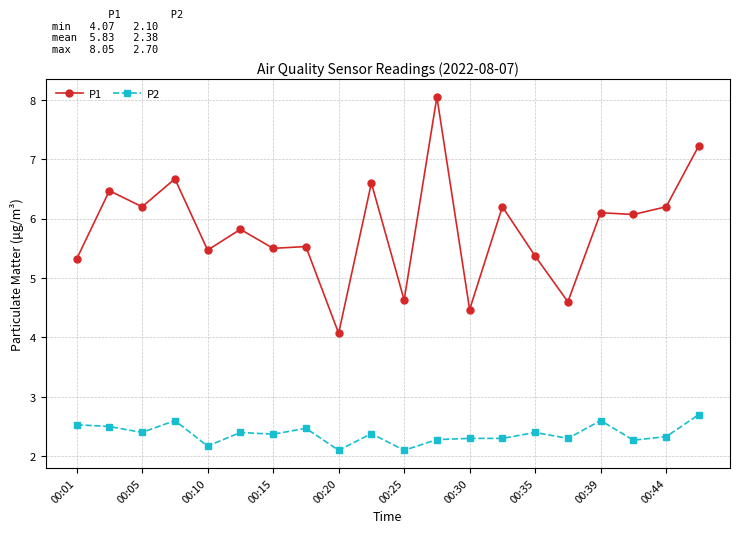

True or false: P1 has more than 2 interior local peaks.

True